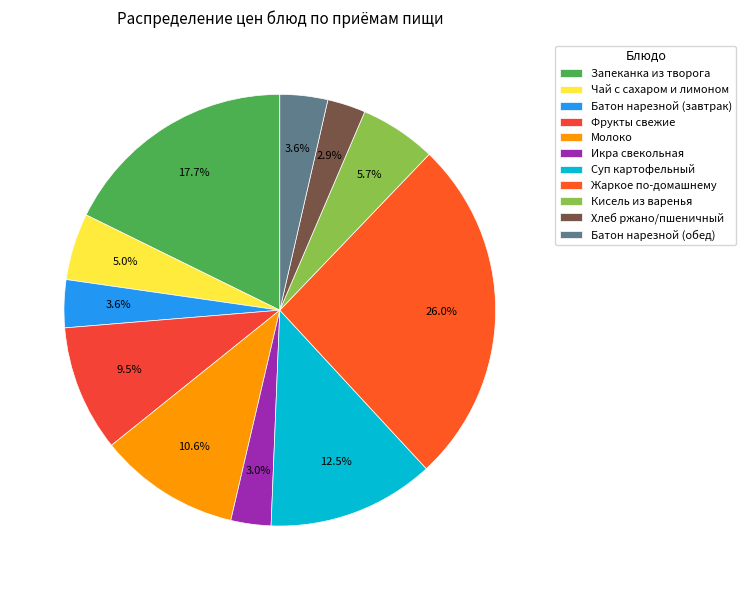

True or false: Суп картофельный accounts for 13% of the total.

True